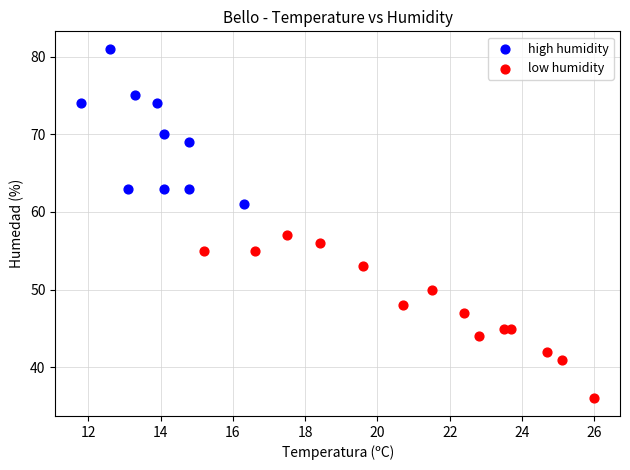

Which series contains the highest Y value?

high humidity